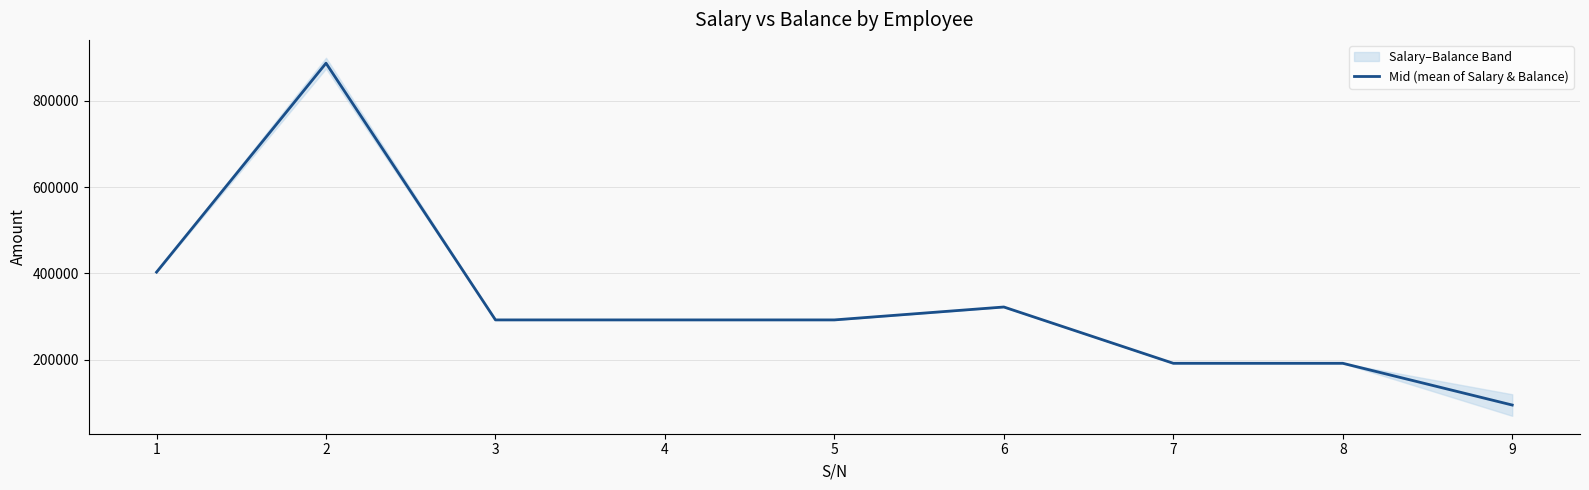

At which label does the data first exceed 292345?

1